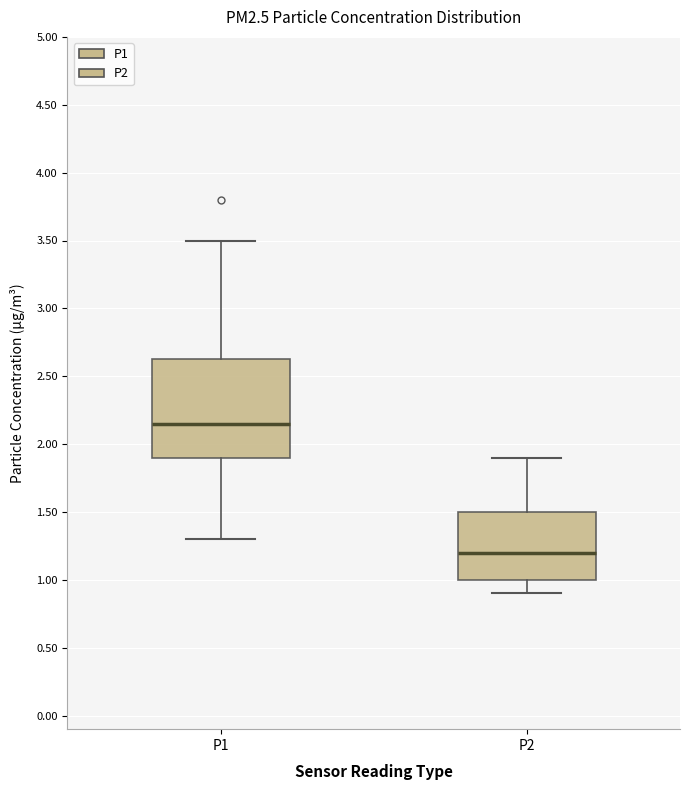

Which box is the tallest, from its lower edge to its upper edge?

P1